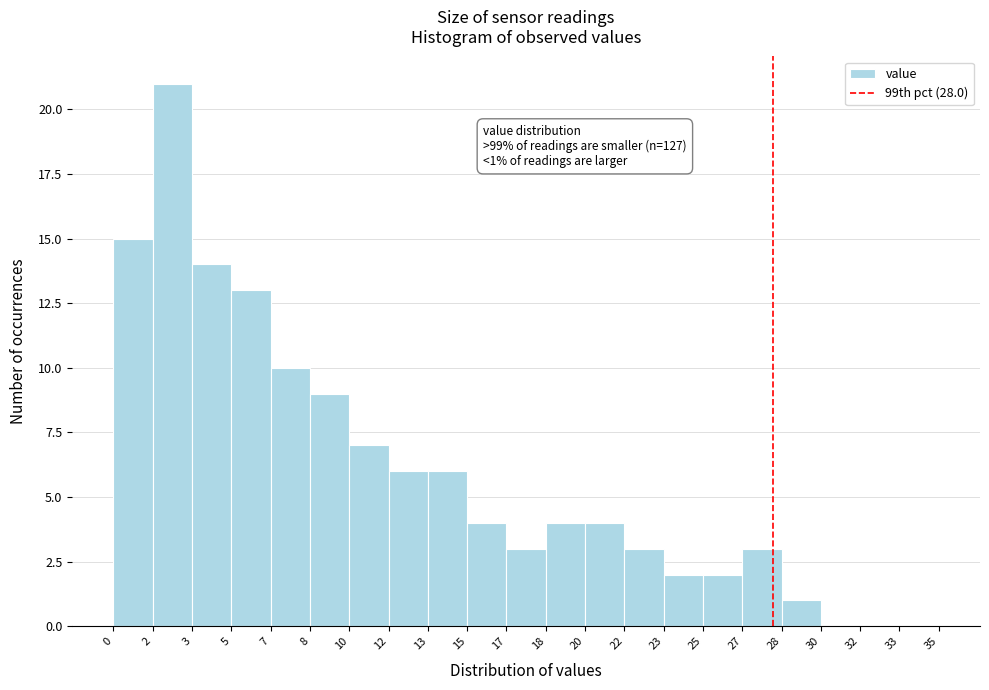

Over which range of the x-axis is the bar tallest?

2 to 3